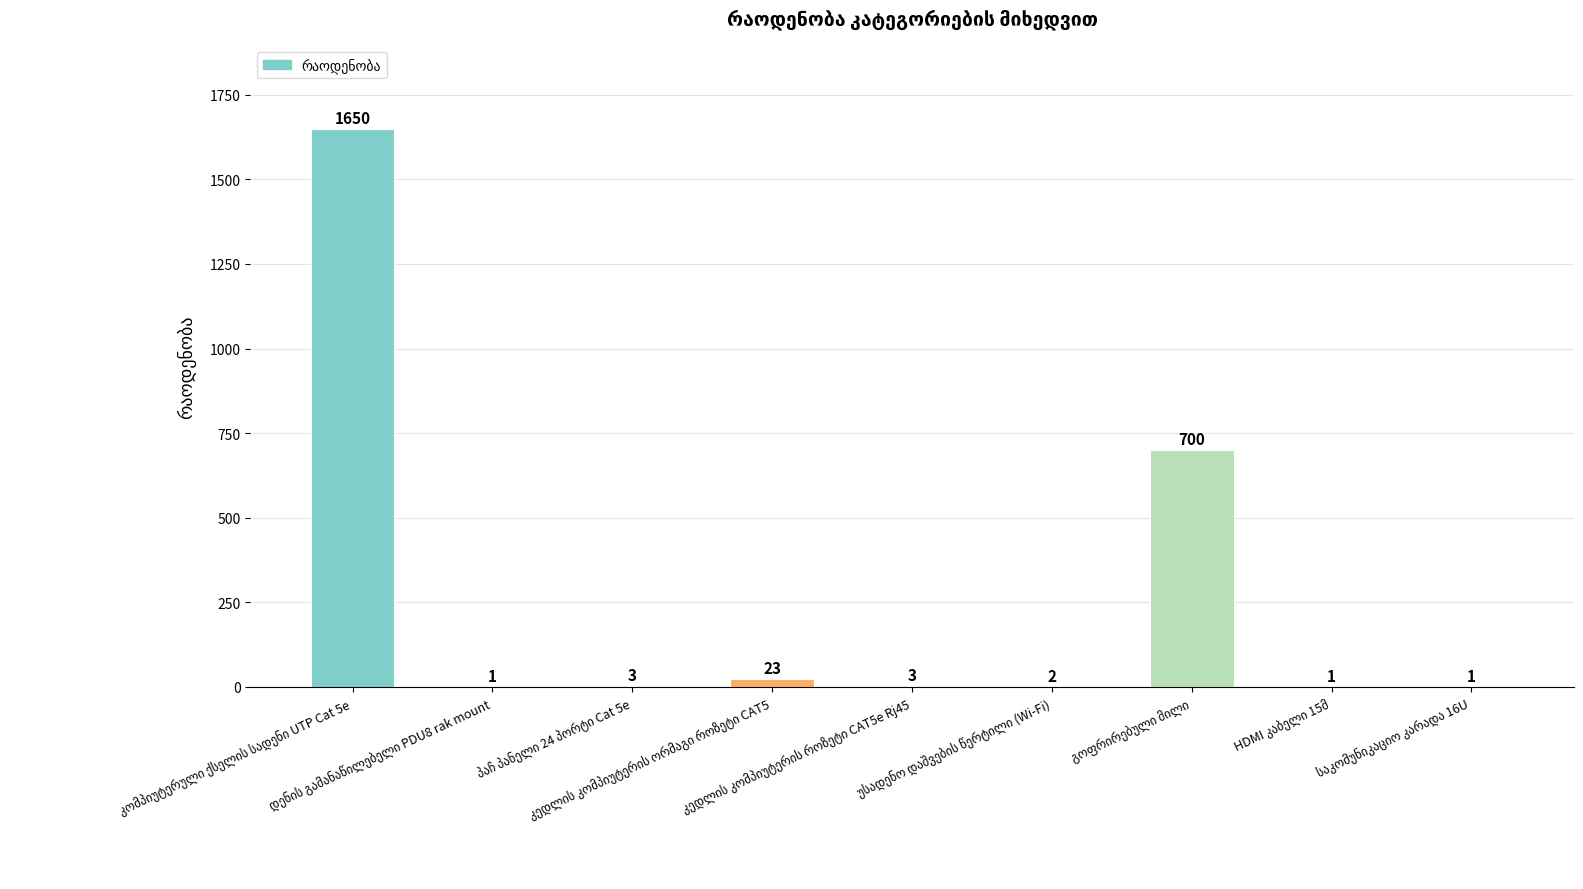

What is the greatest value displayed?

1650